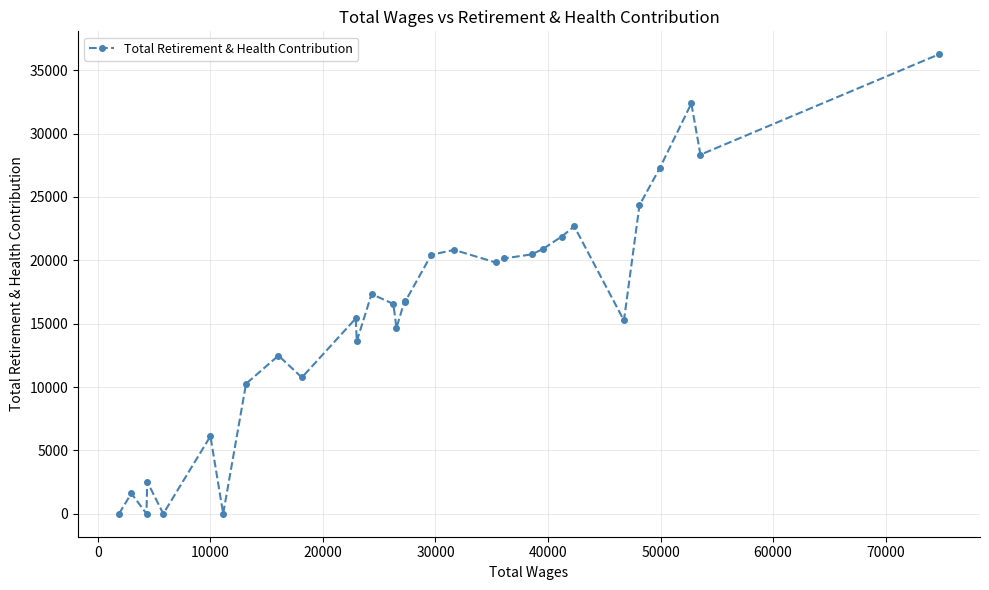

True or false: the data has more than 2 interior local peaks.

True